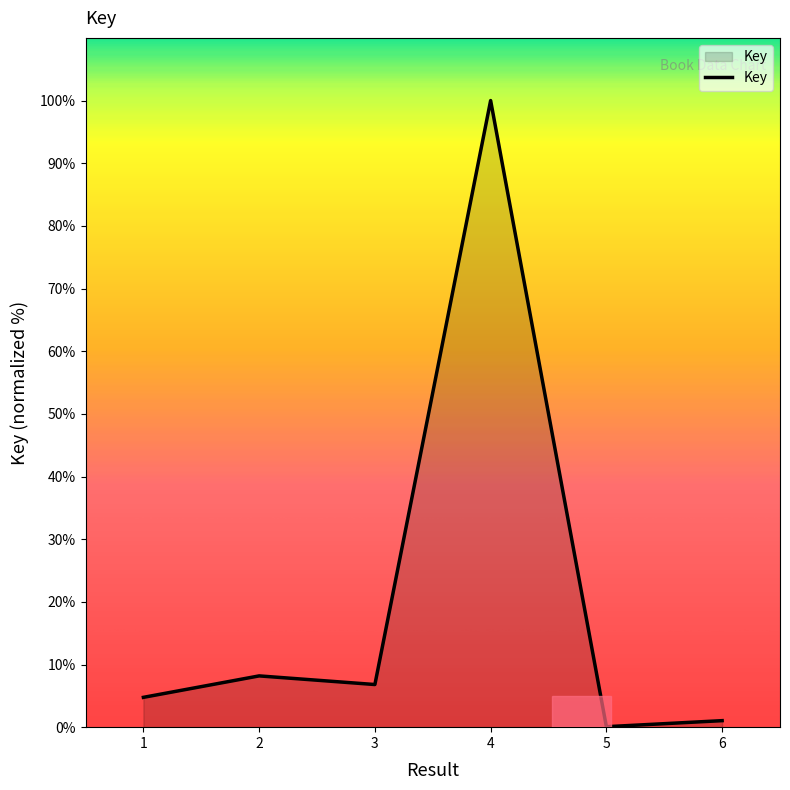

Reading left to right, transcribe all the data shown in this chart.

1=4.8	2=8.2	3=6.8	4=100.0	5=0.1	6=1.0